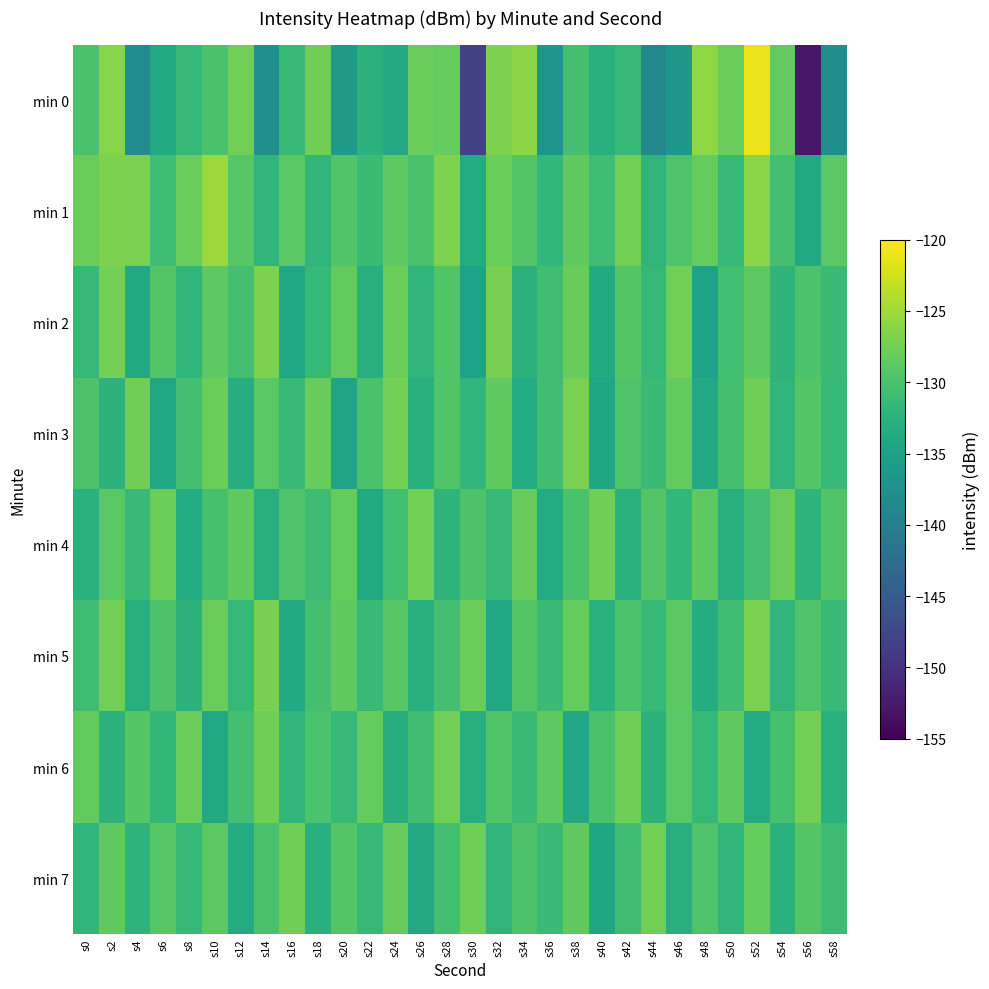

Reading left to right, list all the values displayed in this chart.

min 0: s0=-130.0	s2=-126.4	s4=-138.0	s6=-133.7	s8=-131.6	s10=-130.1	s12=-127.4	s14=-137.4	s16=-131.3	s18=-127.6	s20=-136.2	s22=-132.4	s24=-133.8	s26=-128.0	s28=-128.2	s30=-148.2	s32=-126.9	s34=-126.1	s36=-136.7	s38=-130.3	s40=-132.8	s42=-131.6	s44=-138.5	s46=-136.3	s48=-126.0	s50=-128.0	s52=-121.0	s54=-128.4	s56=-152.9	s58=-137.6
min 1: s0=-128.0	s2=-127.0	s4=-127.0	s6=-130.8	s8=-128.0	s10=-125.2	s12=-129.1	s14=-132.0	s16=-128.9	s18=-132.1	s20=-129.5	s22=-131.2	s24=-128.7	s26=-130.1	s28=-126.8	s30=-133.4	s32=-127.9	s34=-129.3	s36=-131.8	s38=-128.6	s40=-130.9	s42=-127.4	s44=-132.1	s46=-129.7	s48=-128.3	s50=-131.5	s52=-126.2	s54=-130.4	s56=-133.7	s58=-128.9
min 2: s0=-131.5	s2=-127.3	s4=-133.8	s6=-129.4	s8=-132.1	s10=-128.7	s12=-130.3	s14=-126.9	s16=-134.2	s18=-131.6	s20=-128.4	s22=-133.1	s24=-127.8	s26=-131.9	s28=-129.5	s30=-134.7	s32=-127.2	s34=-132.5	s36=-130.8	s38=-128.1	s40=-133.6	s42=-129.2	s44=-131.7	s46=-127.5	s48=-134.9	s50=-130.6	s52=-128.8	s54=-132.3	s56=-129.9	s58=-131.1
min 3: s0=-129.8	s2=-132.4	s4=-127.6	s6=-134.1	s8=-130.5	s10=-127.9	s12=-133.2	s14=-129.0	s16=-131.4	s18=-128.2	s20=-134.6	s22=-130.1	s24=-127.3	s26=-132.8	s28=-129.5	s30=-131.9	s32=-128.6	s34=-133.4	s36=-130.7	s38=-127.1	s40=-134.3	s42=-129.6	s44=-131.2	s46=-128.4	s48=-133.9	s50=-130.3	s52=-127.7	s54=-132.1	s56=-129.3	s58=-131.6
min 4: s0=-132.7	s2=-128.9	s4=-131.3	s6=-127.8	s8=-133.5	s10=-130.2	s12=-128.5	s14=-132.9	s16=-129.7	s18=-131.0	s20=-128.3	s22=-133.8	s24=-130.6	s26=-127.4	s28=-132.2	s30=-129.8	s32=-131.5	s34=-128.1	s36=-133.4	s38=-130.0	s40=-127.6	s42=-132.6	s44=-129.3	s46=-131.8	s48=-128.7	s50=-133.1	s52=-130.4	s54=-127.9	s56=-132.3	s58=-129.5
min 5: s0=-130.9	s2=-127.5	s4=-133.0	s6=-129.8	s8=-132.4	s10=-128.0	s12=-131.7	s14=-127.2	s16=-133.6	s18=-130.3	s20=-128.6	s22=-131.4	s24=-129.1	s26=-132.8	s28=-130.5	s30=-127.8	s32=-134.1	s34=-129.4	s36=-131.1	s38=-128.3	s40=-132.7	s42=-129.9	s44=-131.5	s46=-128.8	s48=-133.3	s50=-130.7	s52=-127.1	s54=-132.0	s56=-129.6	s58=-131.3
min 6: s0=-128.4	s2=-132.5	s4=-129.2	s6=-131.8	s8=-128.0	s10=-133.7	s12=-130.4	s14=-127.6	s16=-132.1	s18=-129.9	s20=-131.6	s22=-128.3	s24=-133.2	s26=-130.8	s28=-127.4	s30=-132.9	s32=-129.5	s34=-131.1	s36=-128.7	s38=-134.0	s40=-130.1	s42=-127.7	s44=-132.4	s46=-129.0	s48=-131.7	s50=-128.5	s52=-133.5	s54=-130.2	s56=-127.3	s58=-132.7
min 7: s0=-131.9	s2=-128.6	s4=-132.3	s6=-129.1	s8=-131.5	s10=-128.8	s12=-133.4	s14=-130.0	s16=-127.6	s18=-132.8	s20=-129.3	s22=-131.6	s24=-128.2	s26=-133.9	s28=-130.5	s30=-127.7	s32=-132.1	s34=-129.8	s36=-131.2	s38=-128.5	s40=-134.3	s42=-130.8	s44=-127.4	s46=-133.0	s48=-129.6	s50=-131.9	s52=-128.3	s54=-132.6	s56=-129.4	s58=-131.0